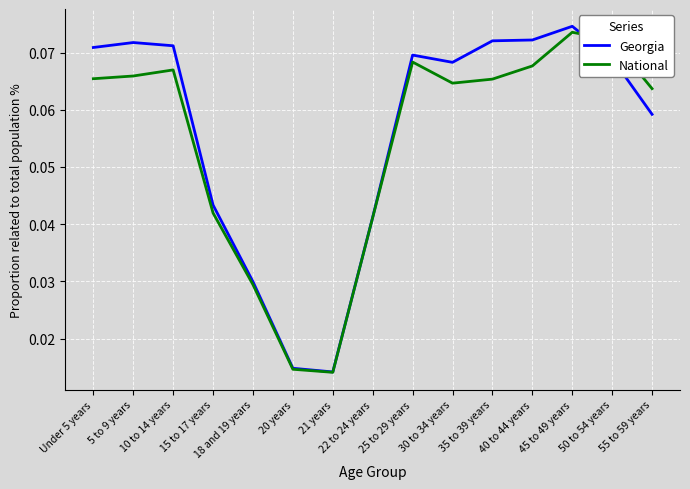

What are all the series names shown in the legend?

Georgia, National